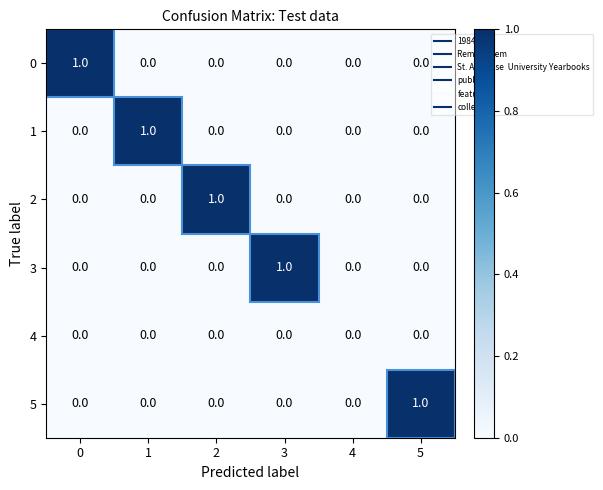

The value of 5 at 2 is 0. True or false?

True